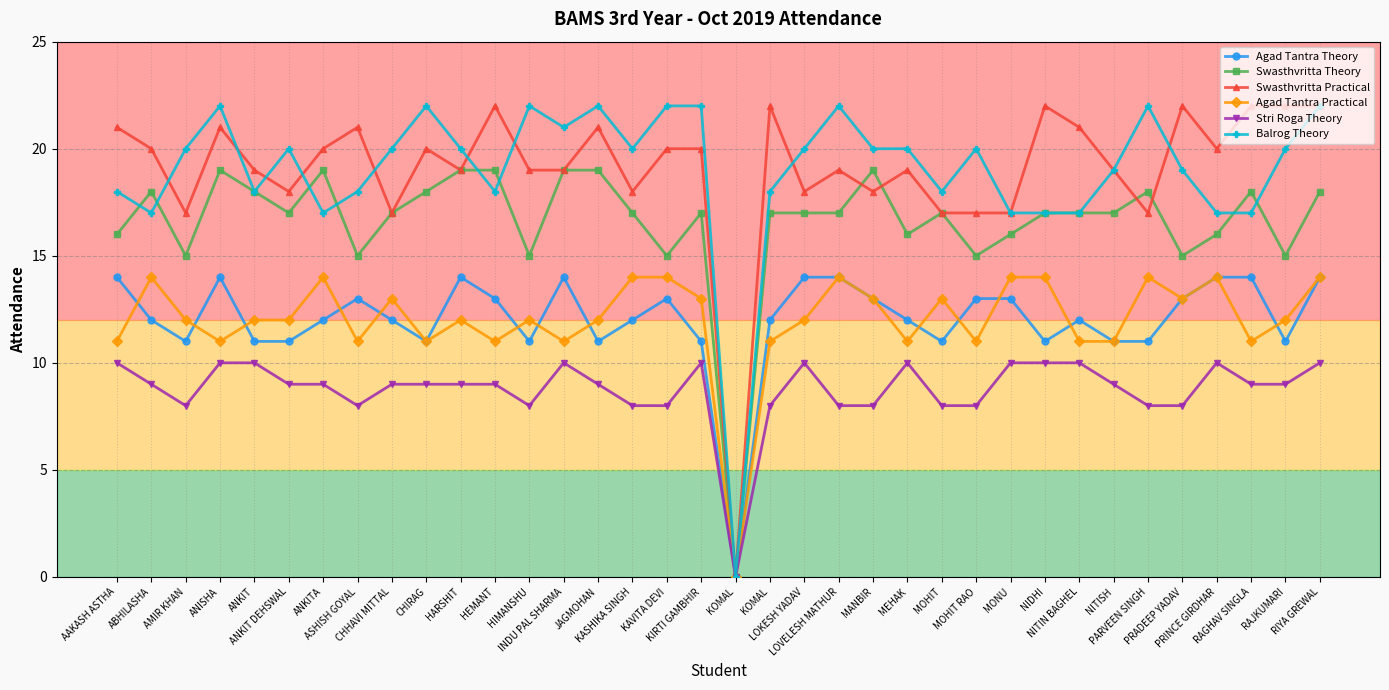

True or false: Swasthvritta Theory has more than 1 interior local peaks.

True